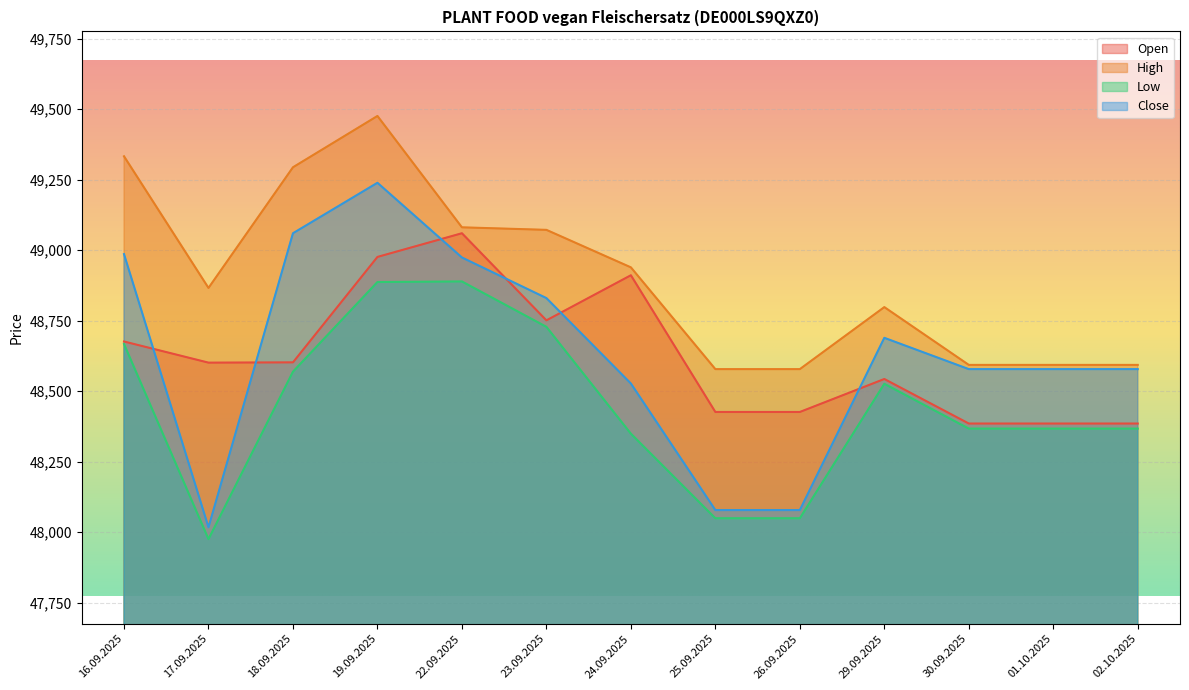

Rank the series at 30.09.2025 from highest to lowest value.

High, Close, Open, Low